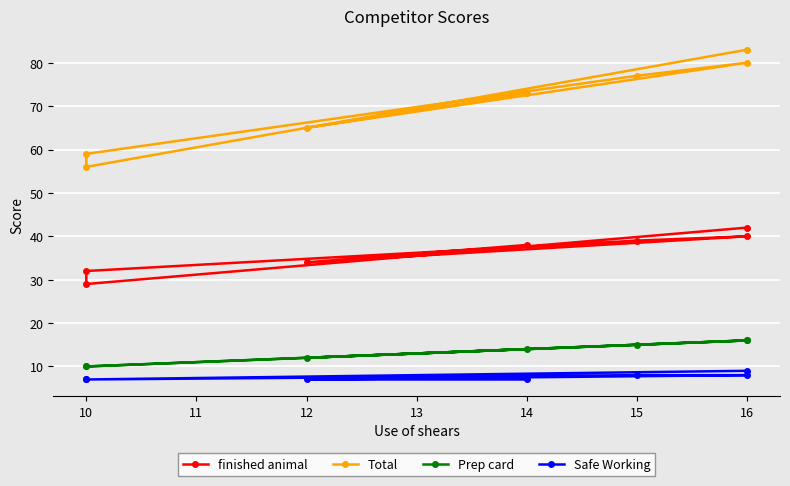

Between 16 and 10, which is larger?

16